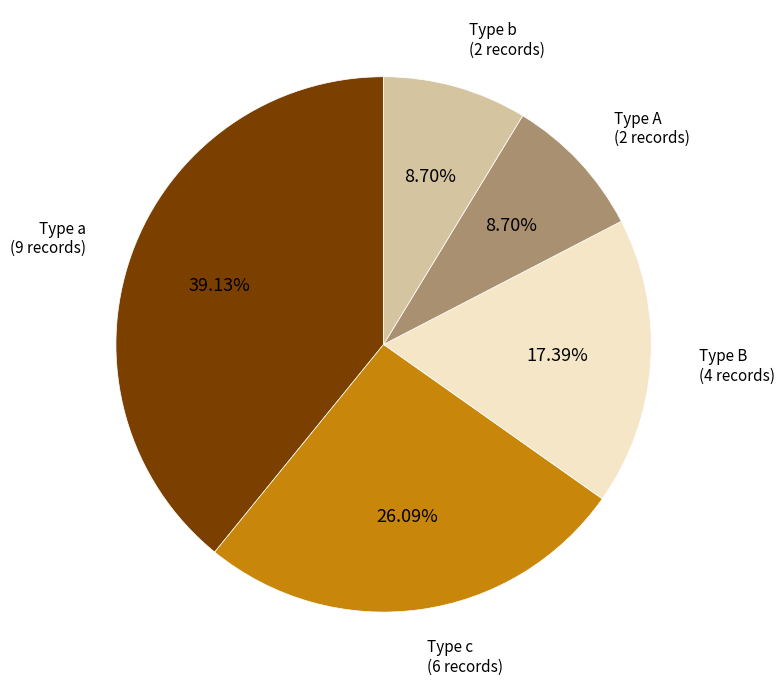

Does any single category account for the majority?

No